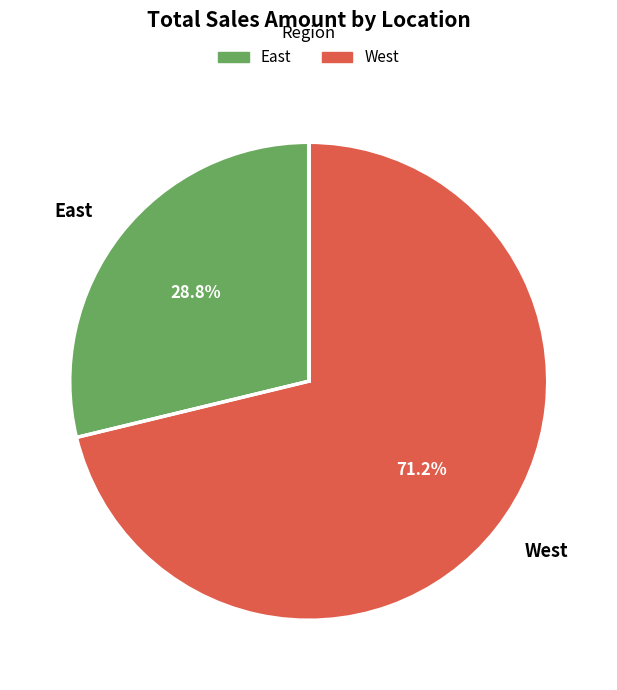

What is the total percentage of West and East?

100.0%